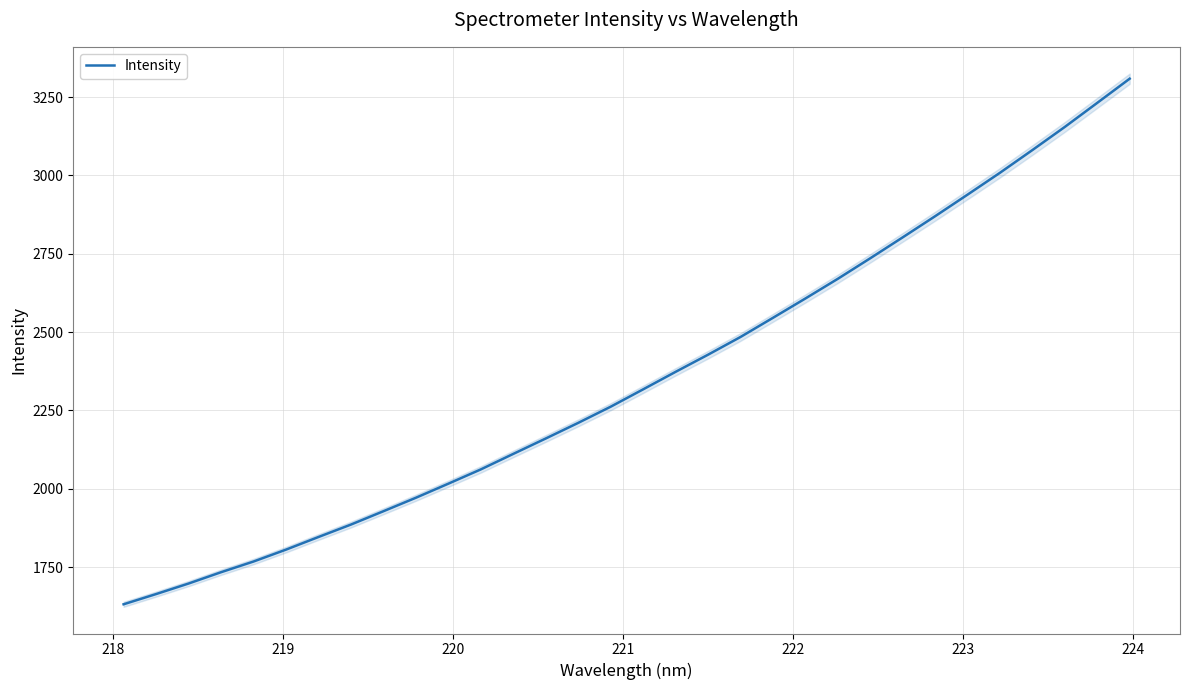

What is the minimum value for Intensity?

1631.1